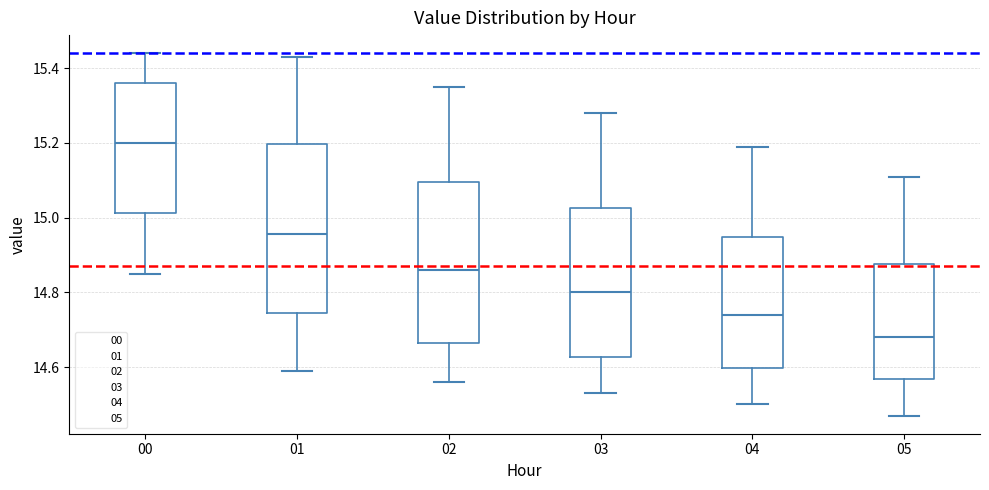

Reading left to right, read every box against the y-axis: the position of its median line, the range the box covers, and the ends of its whiskers. The values are not printed on the chart, so give them approximately, as read against the axis.

00: median 15.20, box 15.02 to 15.36, whiskers 14.86 to 15.44
01: median 14.96, box 14.74 to 15.20, whiskers 14.60 to 15.44
02: median 14.86, box 14.66 to 15.10, whiskers 14.56 to 15.36
03: median 14.80, box 14.62 to 15.02, whiskers 14.54 to 15.28
04: median 14.74, box 14.60 to 14.94, whiskers 14.50 to 15.20
05: median 14.68, box 14.56 to 14.88, whiskers 14.48 to 15.12